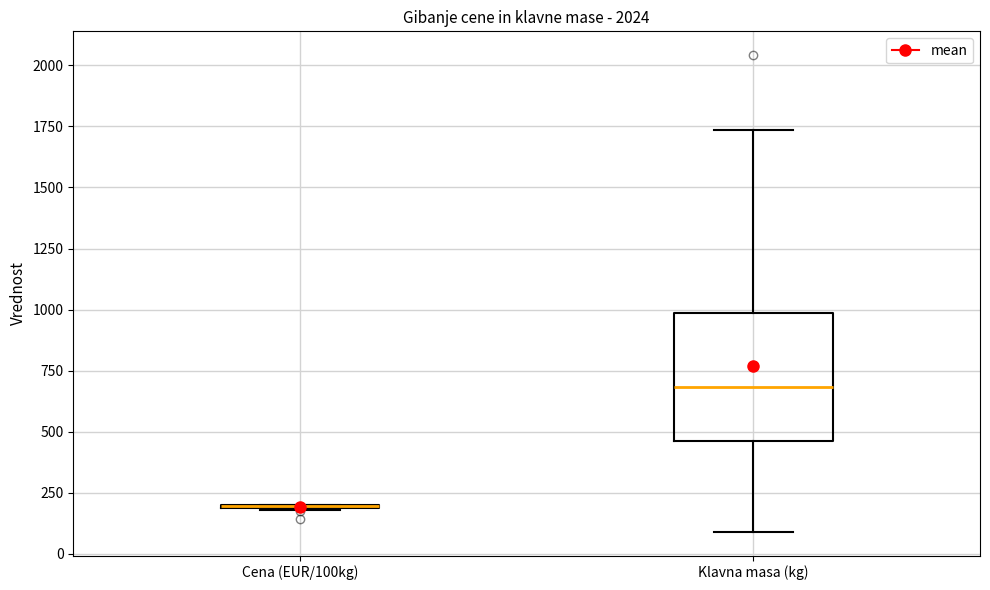

Which box is the tallest, from its lower edge to its upper edge?

Klavna masa (kg)